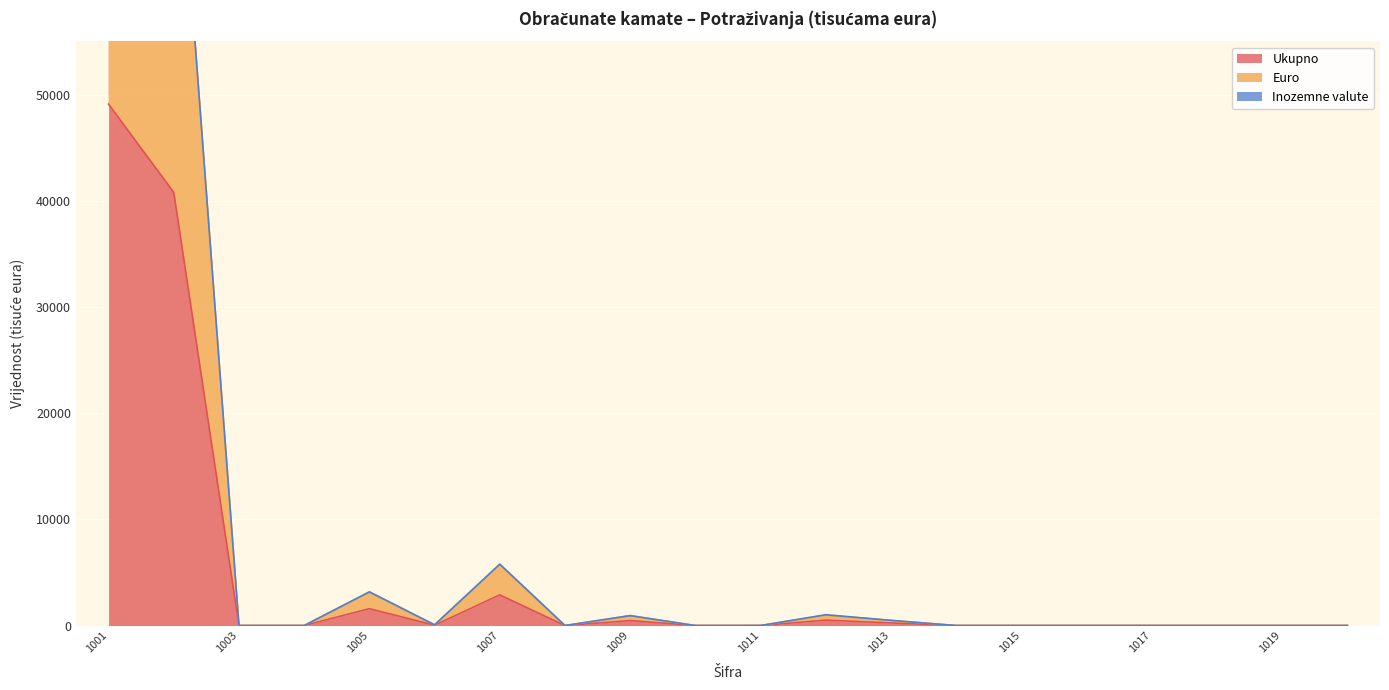

What is the value of the Euro point at the 2nd from the left?

81566